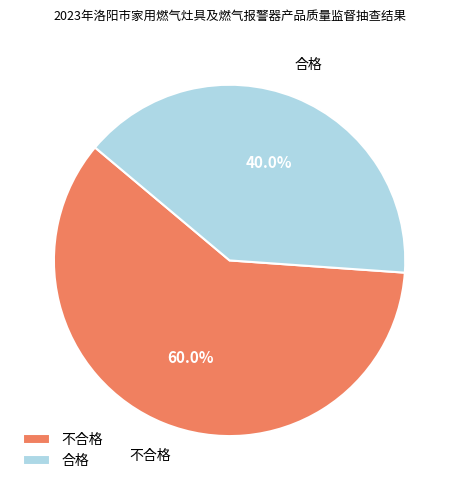

What percentage is NOT represented by 不合格?

40.0%